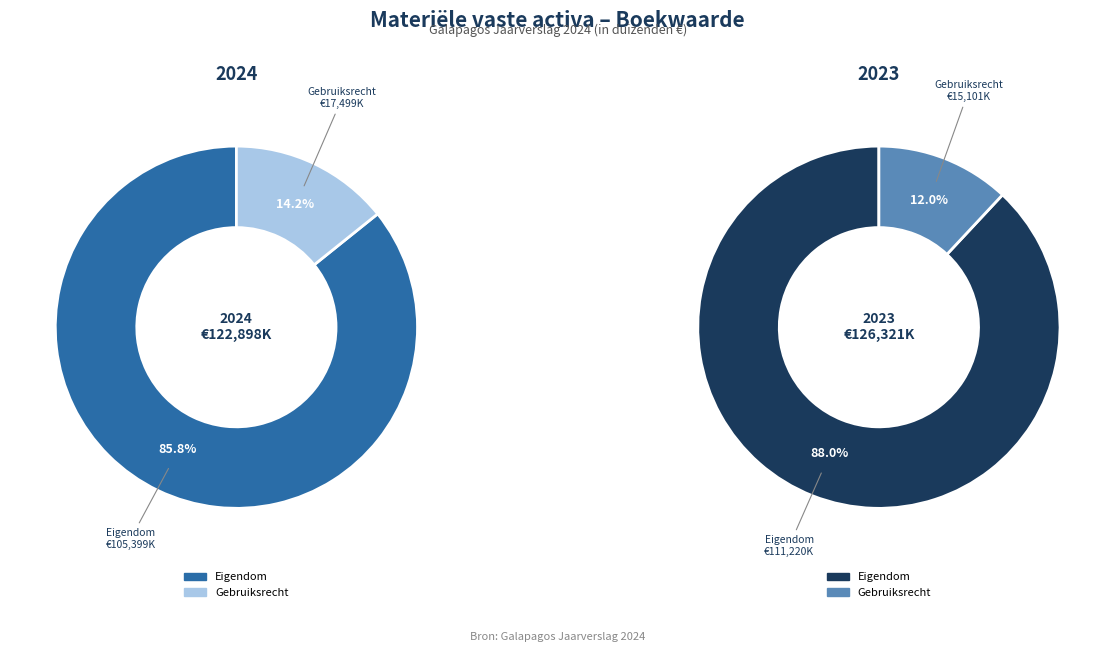

What portion of the pie excludes Materiële vaste activa in volle eigendom?

14.2%